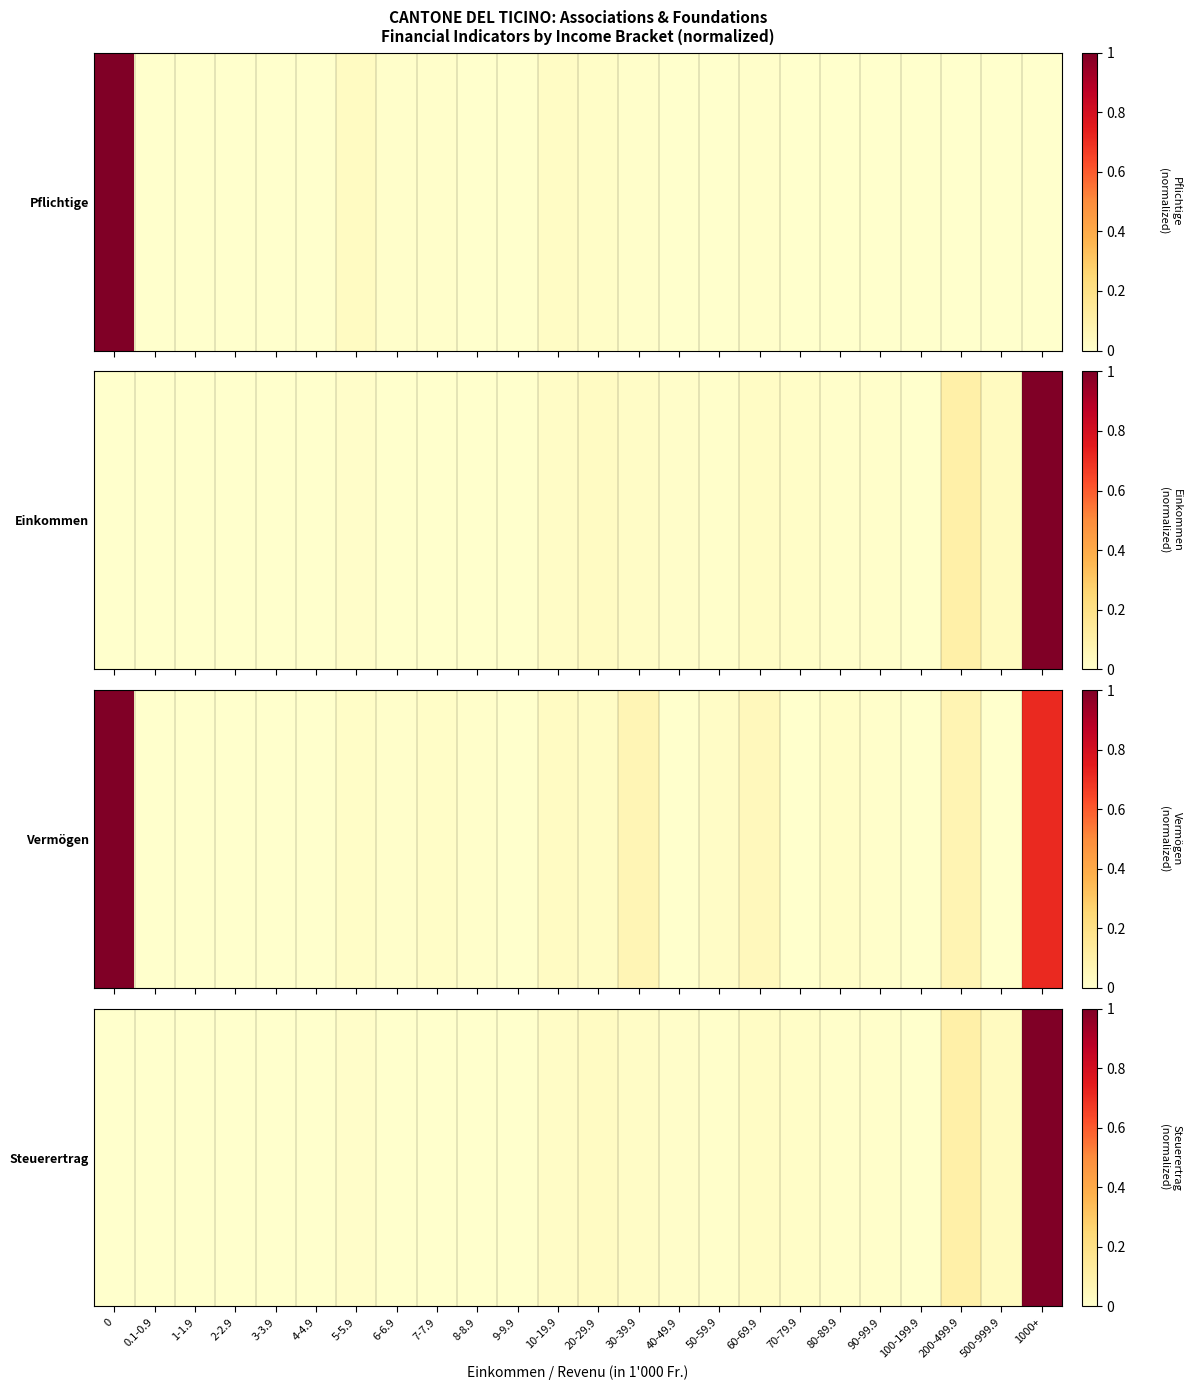

Rank the categories by value from highest to lowest.

1000+, 200-499.9, 500-999.9, 20-29.9, 60-69.9, 10-19.9, 30-39.9, 70-79.9, 5-5.9, 40-49.9, 50-59.9, 90-99.9, 80-89.9, 7-7.9, 6-6.9, 8-8.9, 0, 0.1-0.9, 1-1.9, 2-2.9, 3-3.9, 4-4.9, 9-9.9, 100-199.9